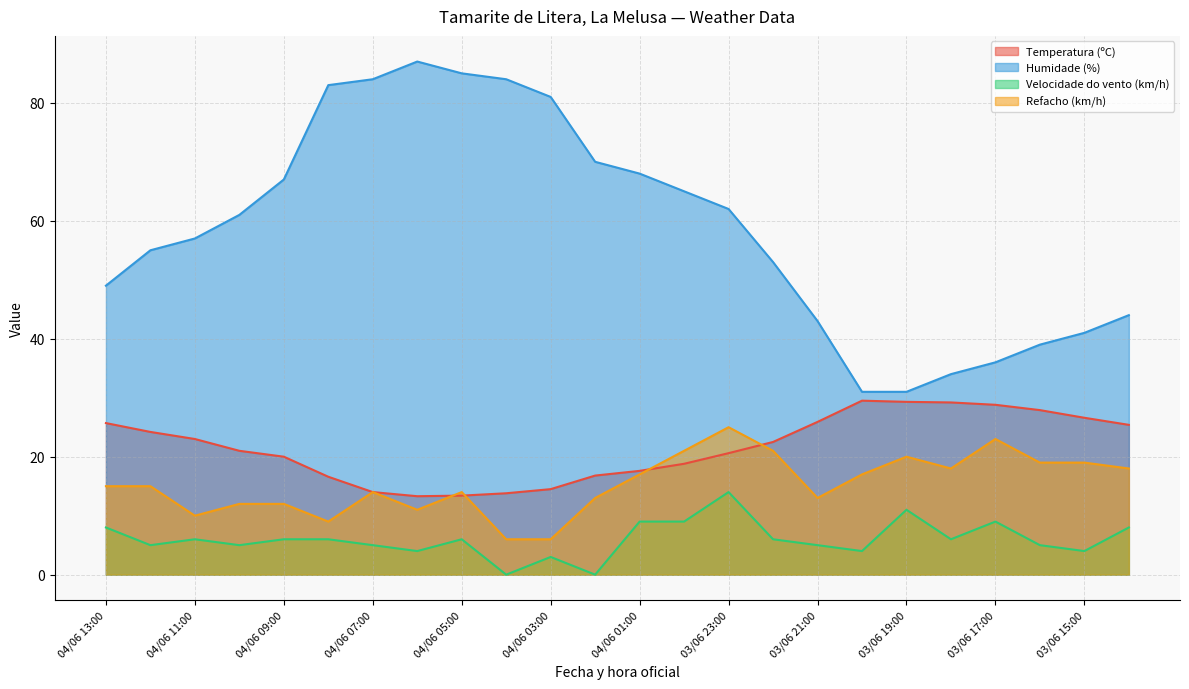

How many data points in Humidade (%) are above 61?

11